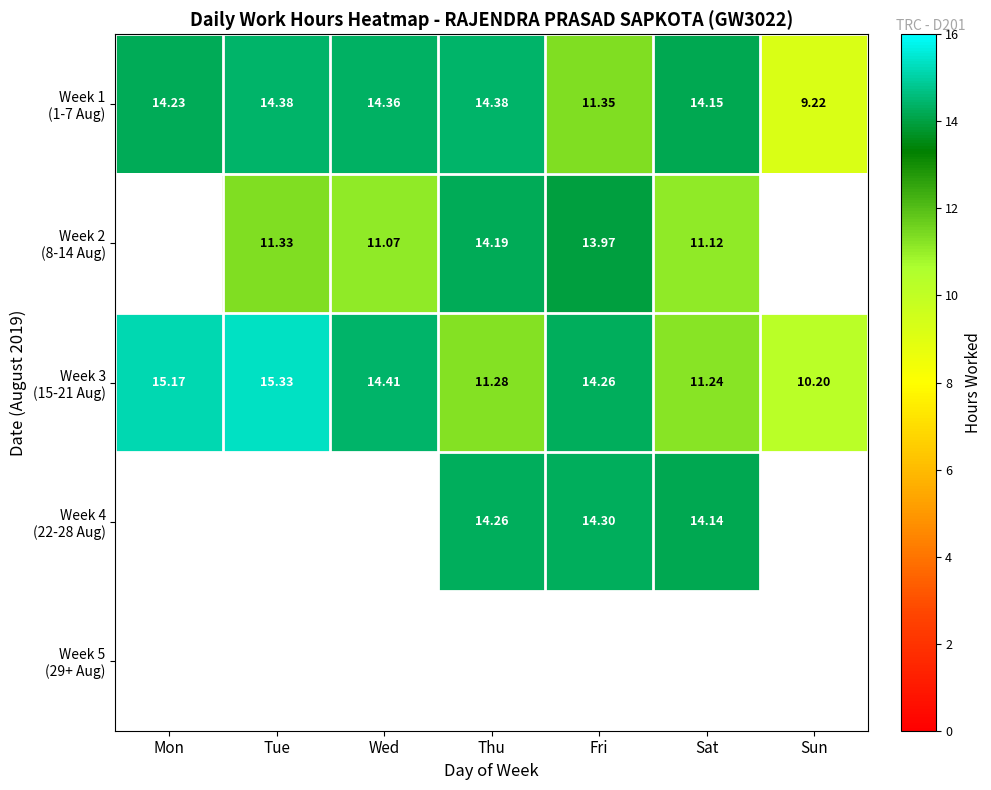

Which series has the largest total across all categories?

Week 1 (1-7 Aug)